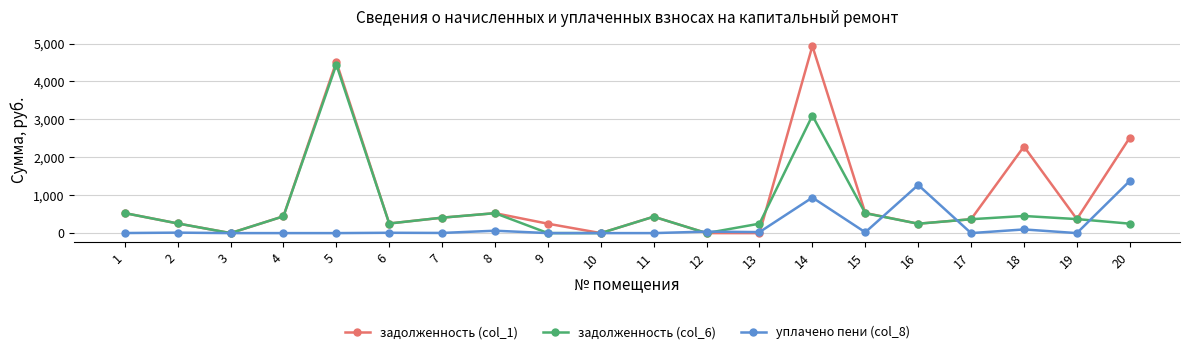

Count the number of data series in this chart.

3